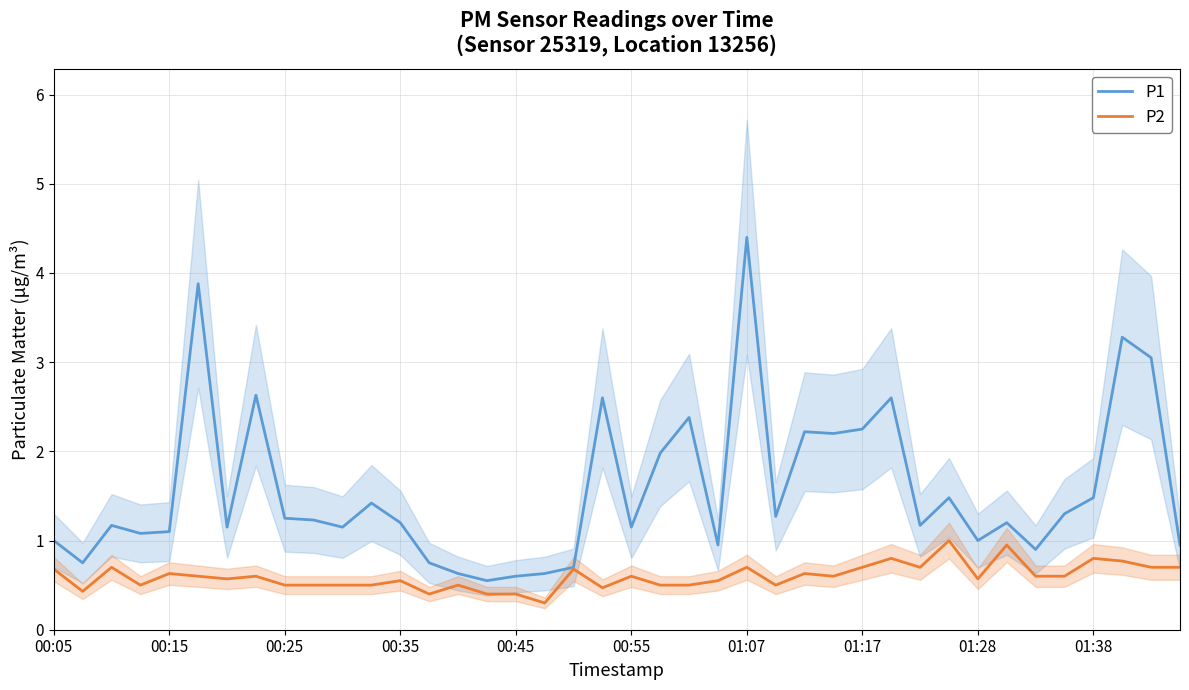

True or false: P2 has a value of 0.9 at 00:15.

False